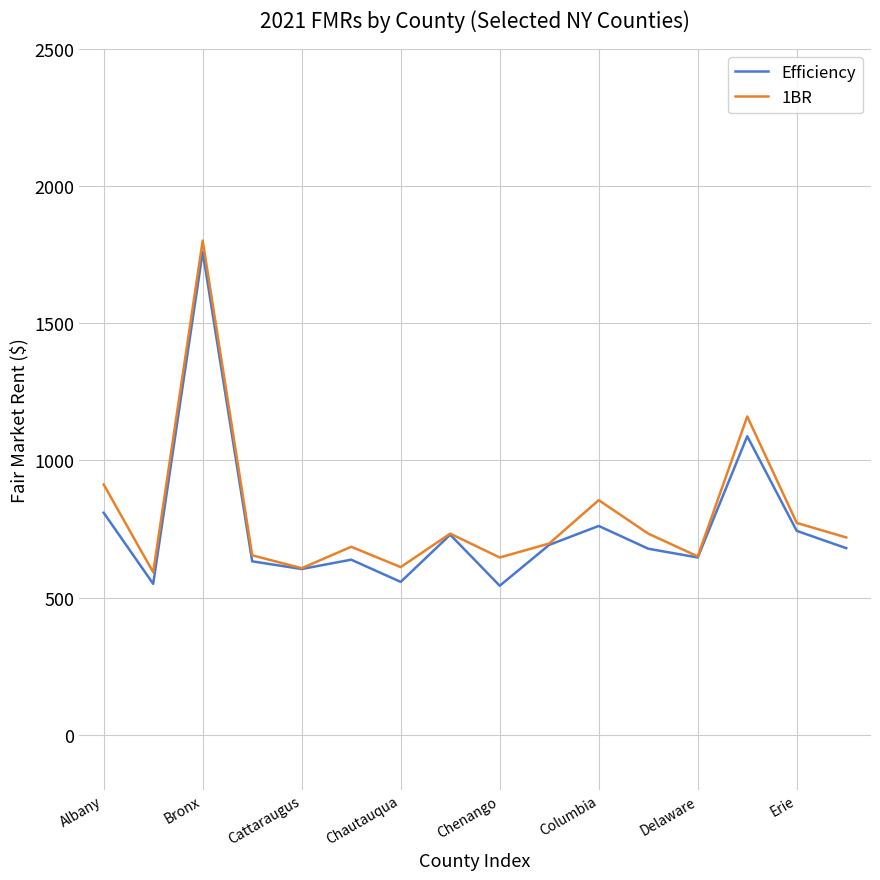

What is the minimum value for 1BR?

592